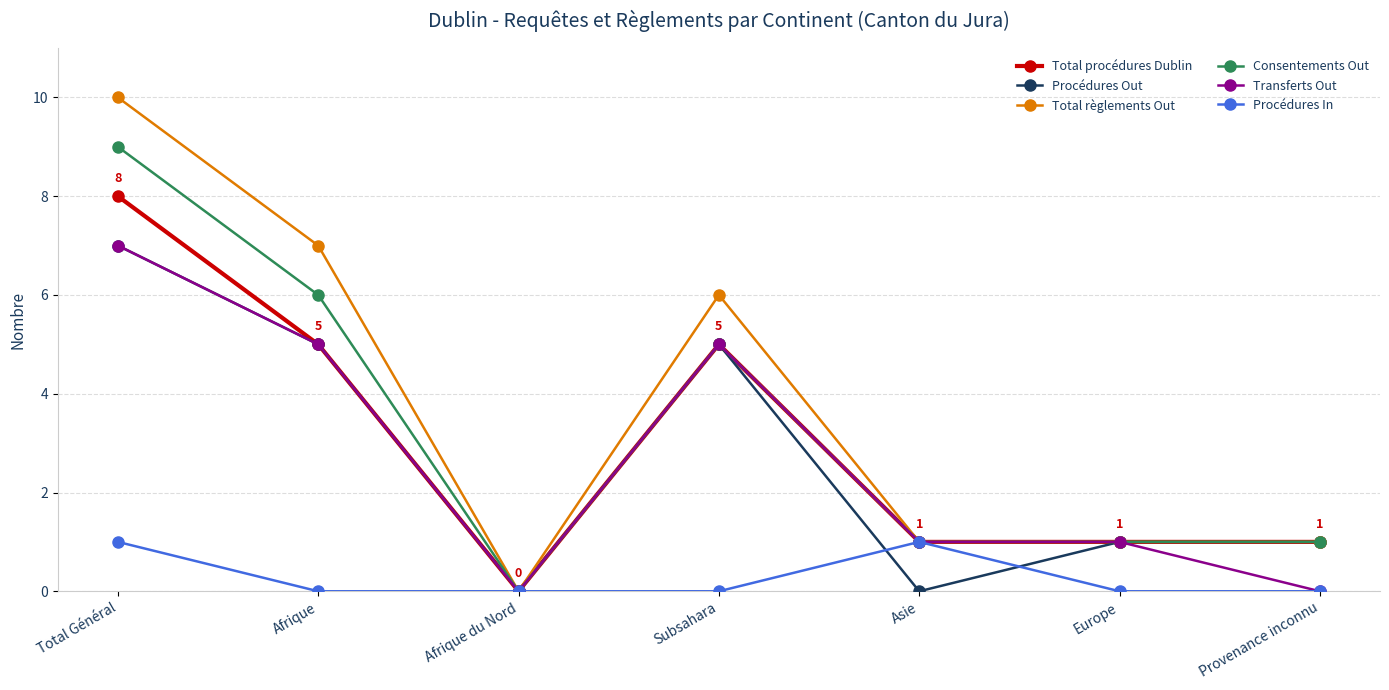

What is the difference between the highest and lowest values at Afrique?

7